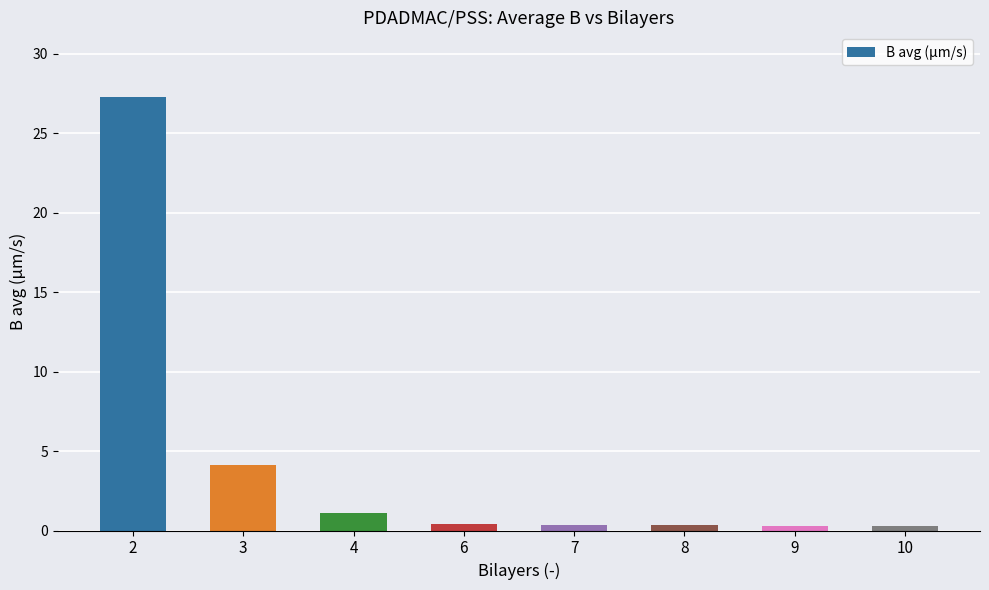

Does the chart contain stacked bars?

No